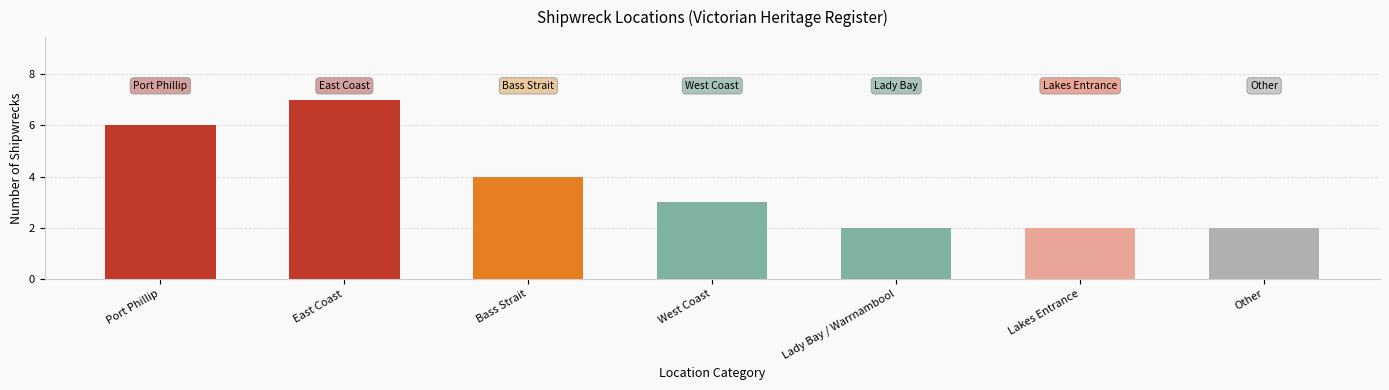

Which label corresponds to the largest value in the chart?

East Coast